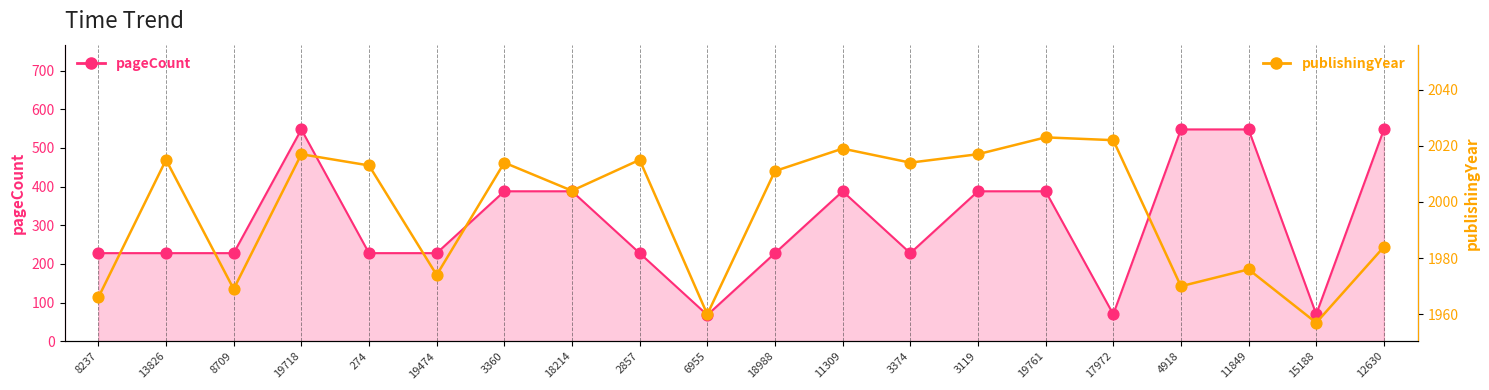

Which series reaches the maximum Y coordinate?

publishingYear